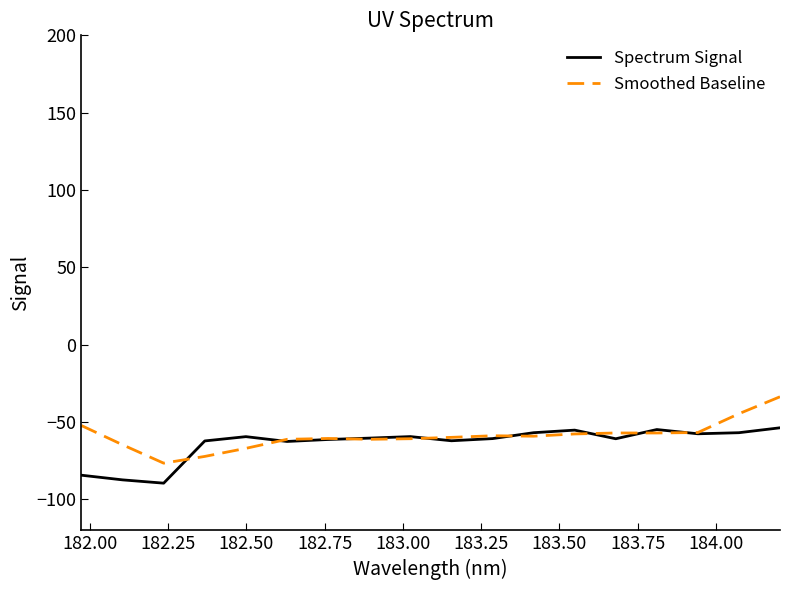

Count the number of data series in this chart.

2